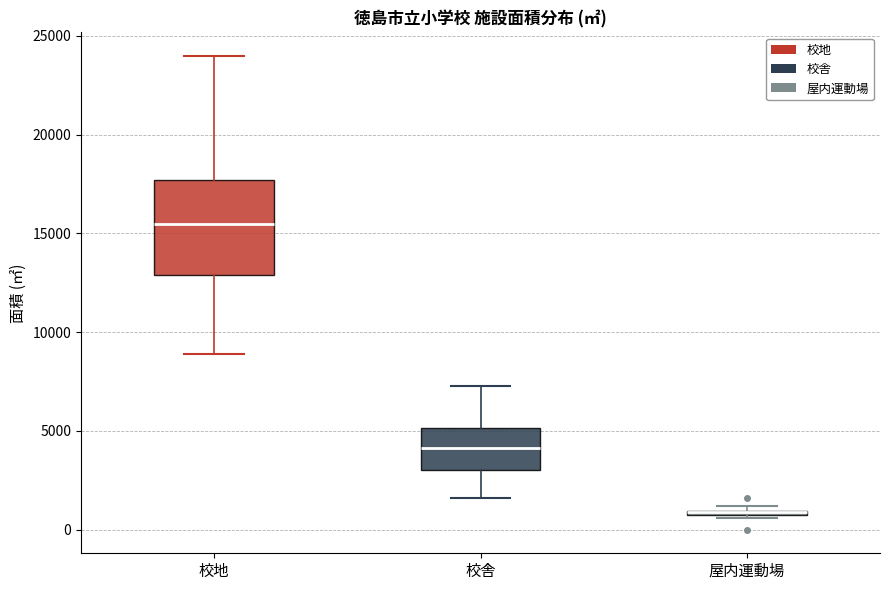

Where is the upper edge of the box for 校舎 on the y-axis? The values are not printed on the chart, so give them approximately, as read against the axis.

5000